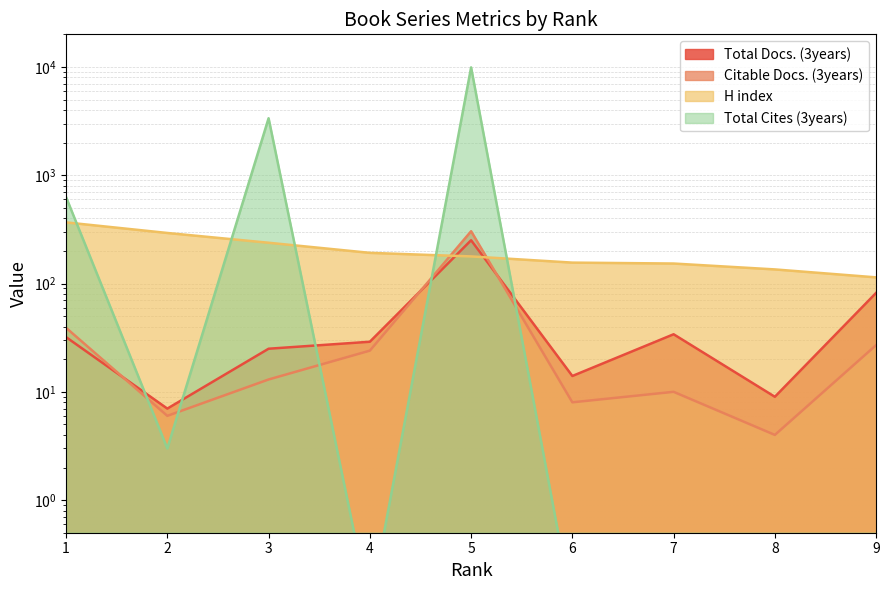

At how many categories does at least one series exceed 1686?

2